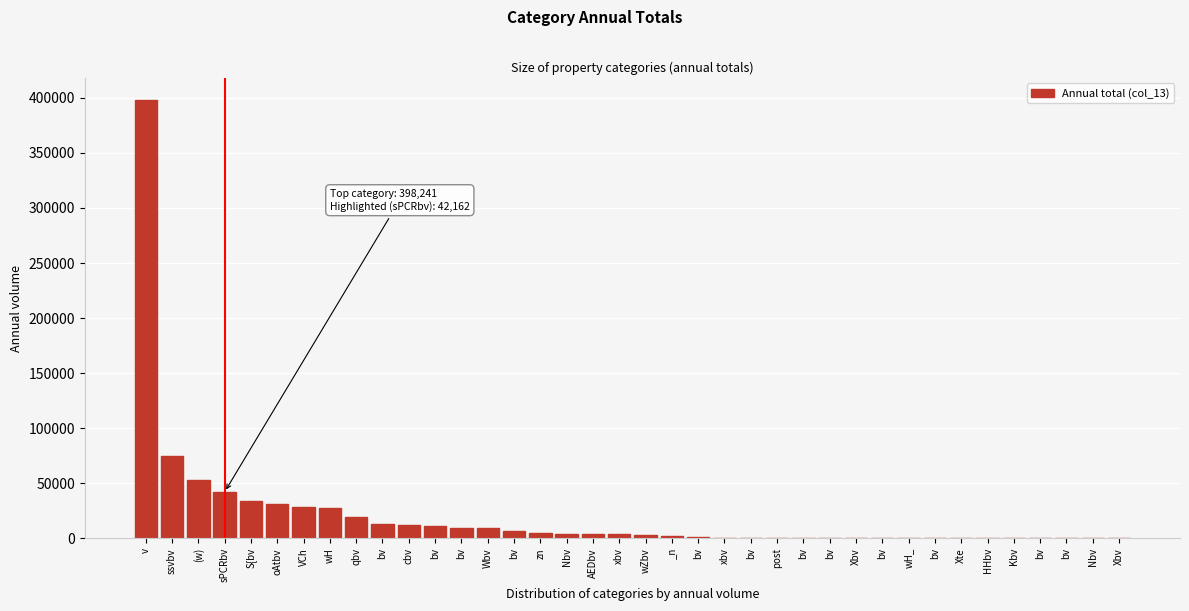

Are the bars horizontal?

No